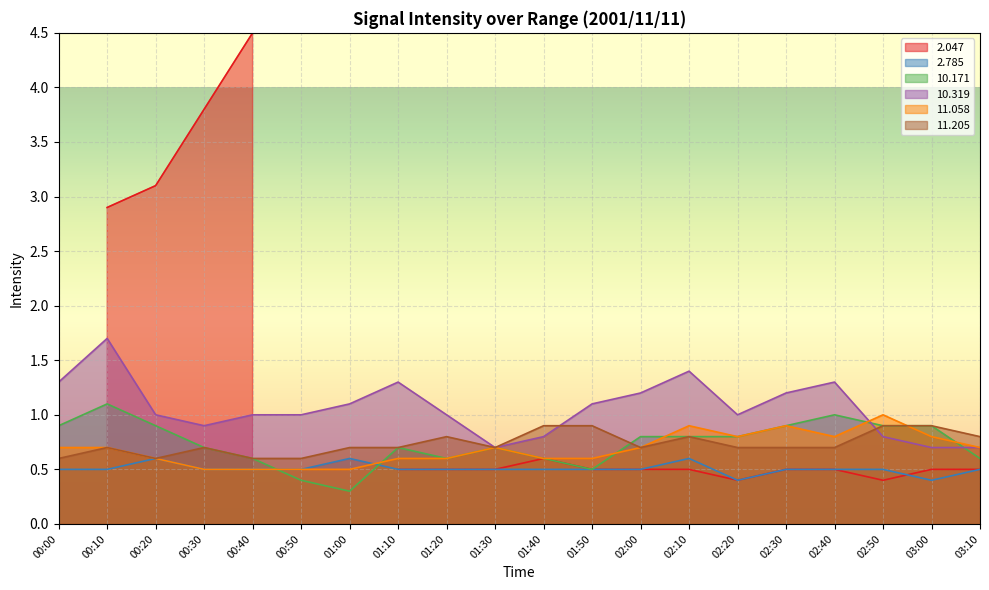

True or false:  11.205 has more than 0 points higher than both neighbors.

True